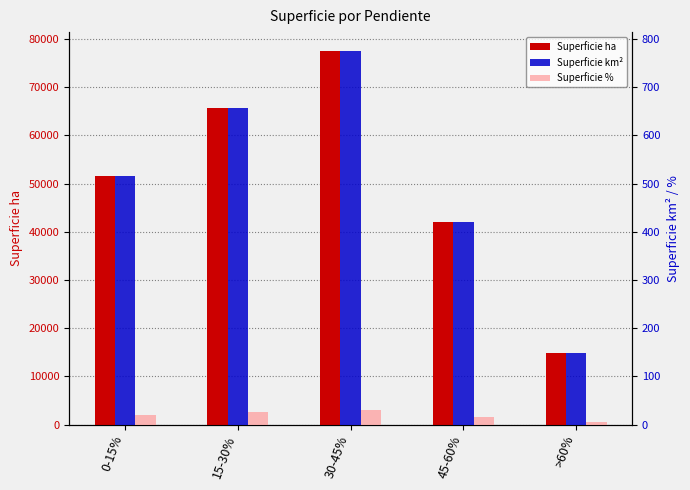

Where is Superficie ha nearest to the value 46227?

45-60%